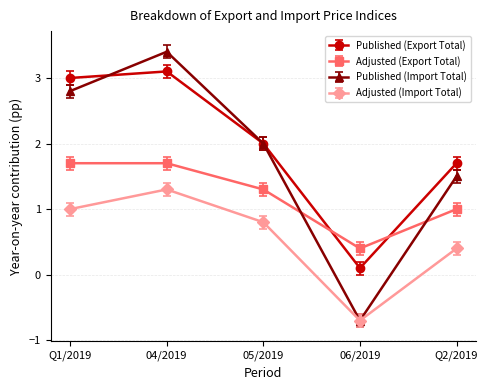

Rank the series by their maximum value, from lowest to highest.

Adjusted (Import Total), Adjusted (Export Total), Published (Export Total), Published (Import Total)